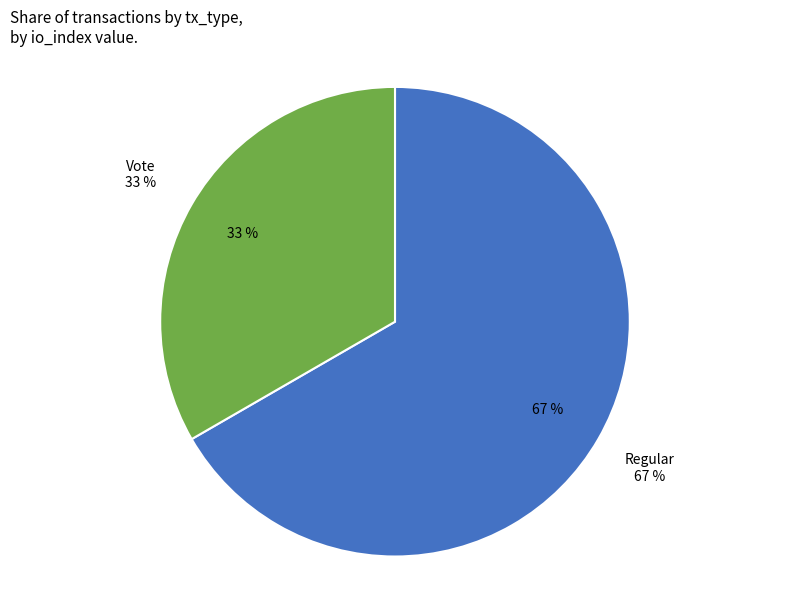

Is it true that Vote is 46% of the pie?

False